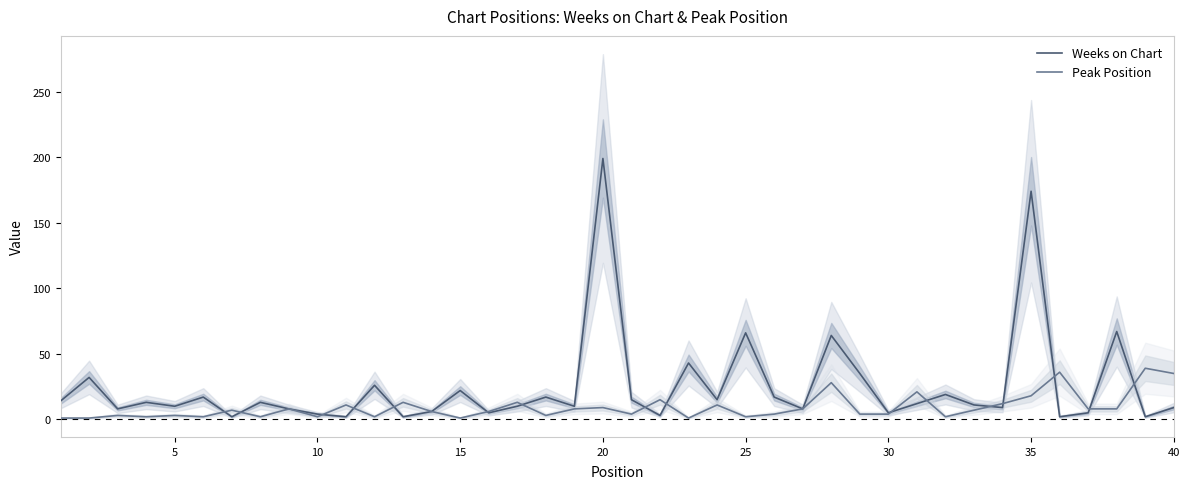

Which series has the largest total across all categories?

Weeks on Chart